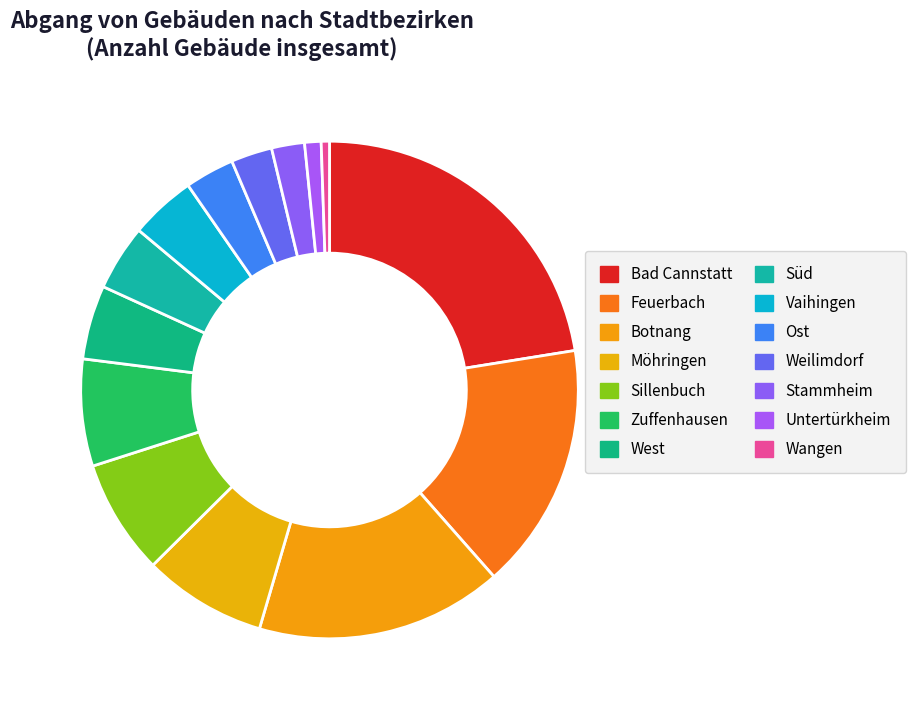

Which slice is the smallest?

Wangen